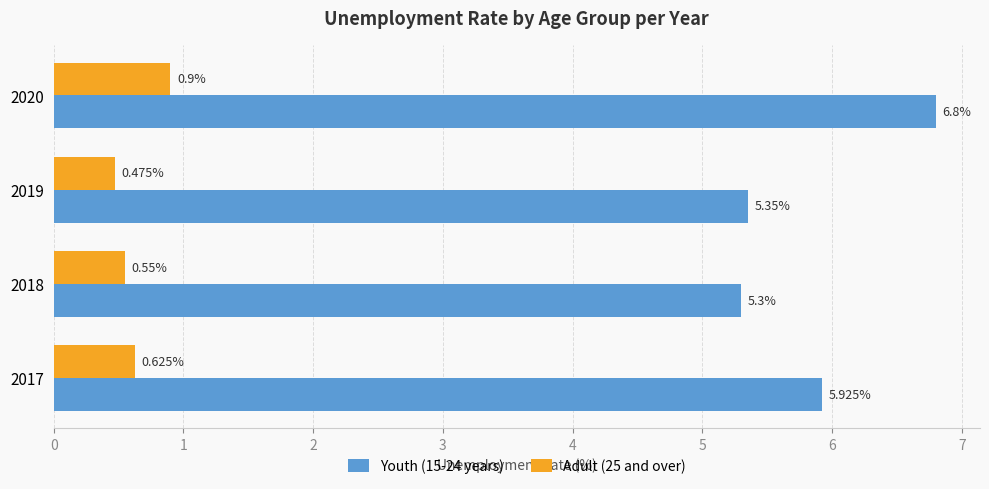

At which category is the sum across all series the highest?

2020